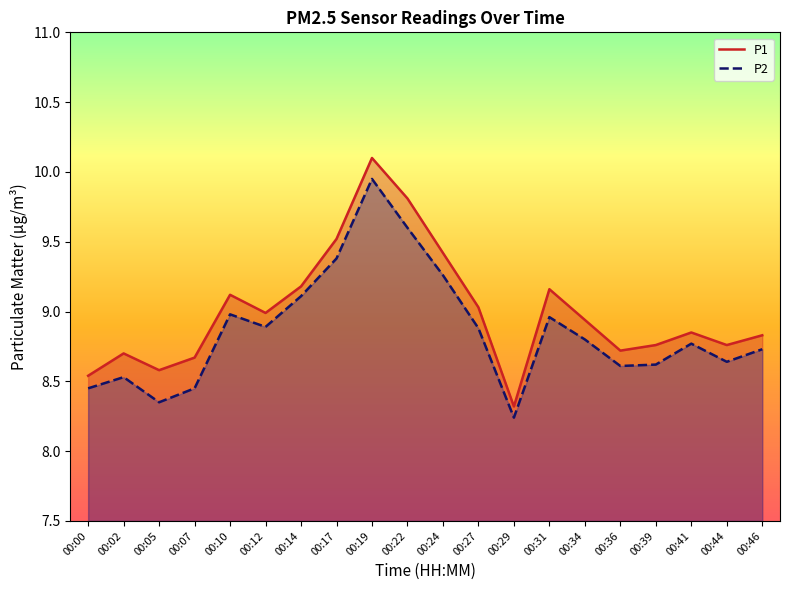

Which series has the largest total across all categories?

P1